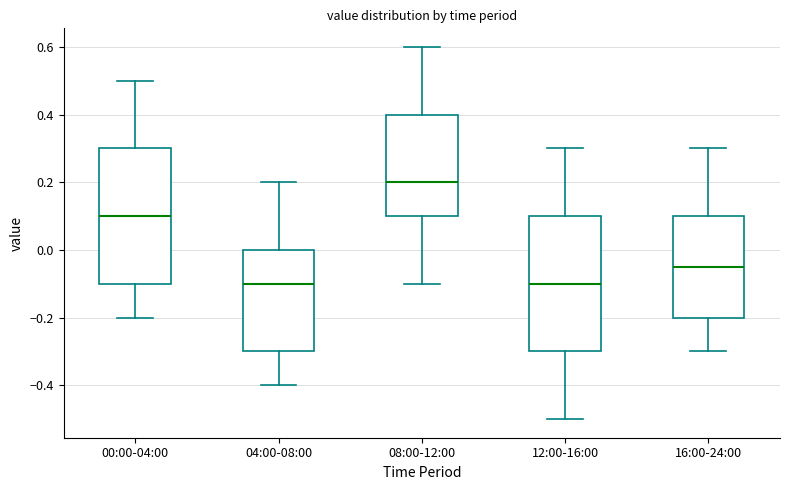

Where does the median line of the box for 12:00-16:00 sit on the y-axis? The values are not printed on the chart, so give them approximately, as read against the axis.

-0.10